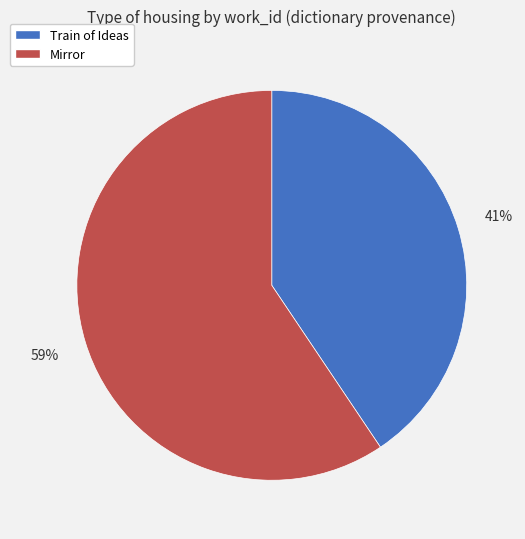

The Train of Ideas slice represents 41% of the pie. True or false?

True